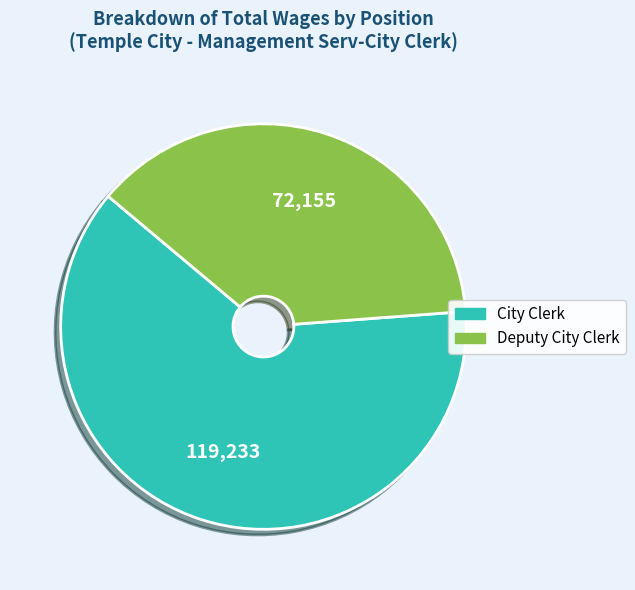

What is the ratio of the value at City Clerk to the value at Deputy City Clerk?

1.7